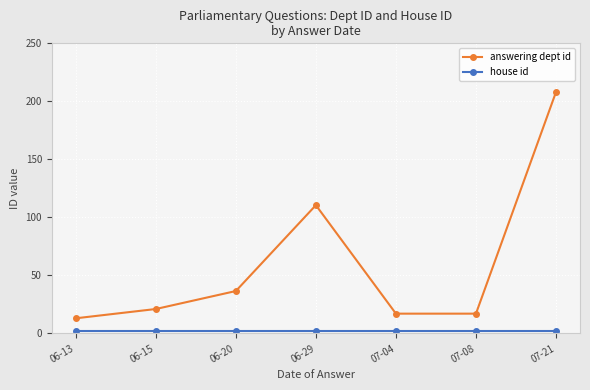

Which series has the widest spread of values?

answering dept id